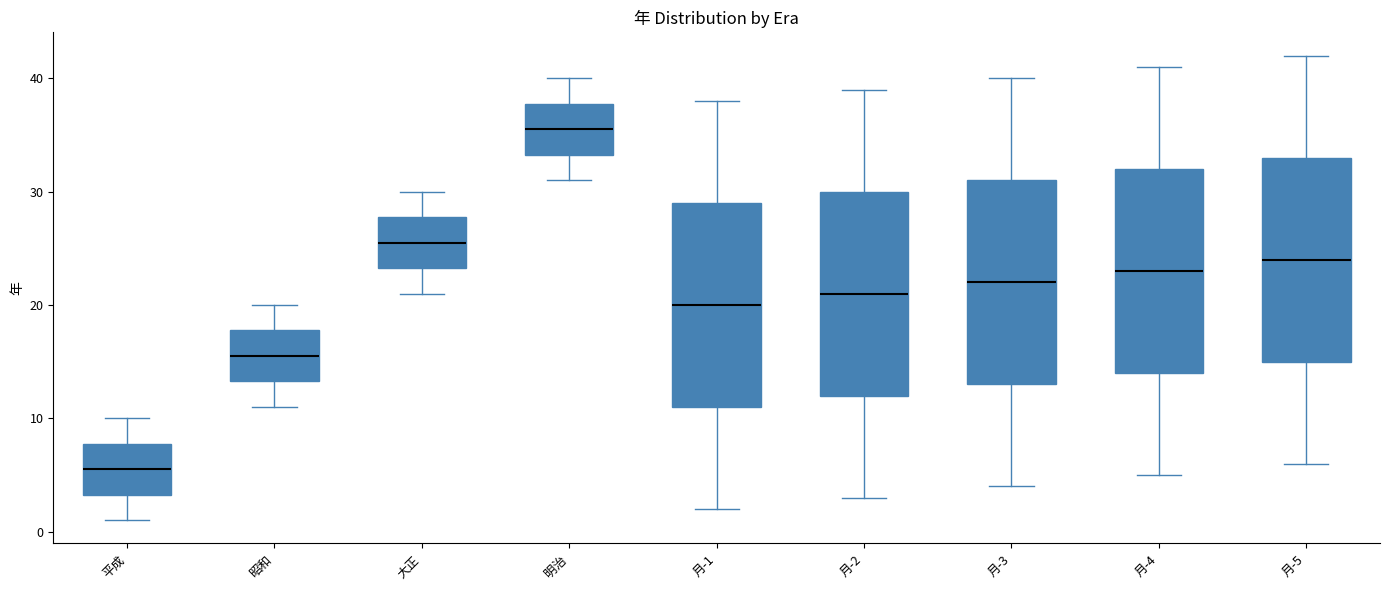

Reading left to right, transcribe this box plot: for each box, give where its median line is, the range the box spans, and where its two whiskers end, as read against the y-axis. The values are not printed on the chart, so give them approximately, as read against the axis.

平成: median 6, box 3 to 8, whiskers 1 to 10
昭和: median 16, box 13 to 18, whiskers 11 to 20
大正: median 26, box 23 to 28, whiskers 21 to 30
明治: median 36, box 33 to 38, whiskers 31 to 40
月-1: median 20, box 11 to 29, whiskers 2 to 38
月-2: median 21, box 12 to 30, whiskers 3 to 39
月-3: median 22, box 13 to 31, whiskers 4 to 40
月-4: median 23, box 14 to 32, whiskers 5 to 41
月-5: median 24, box 15 to 33, whiskers 6 to 42